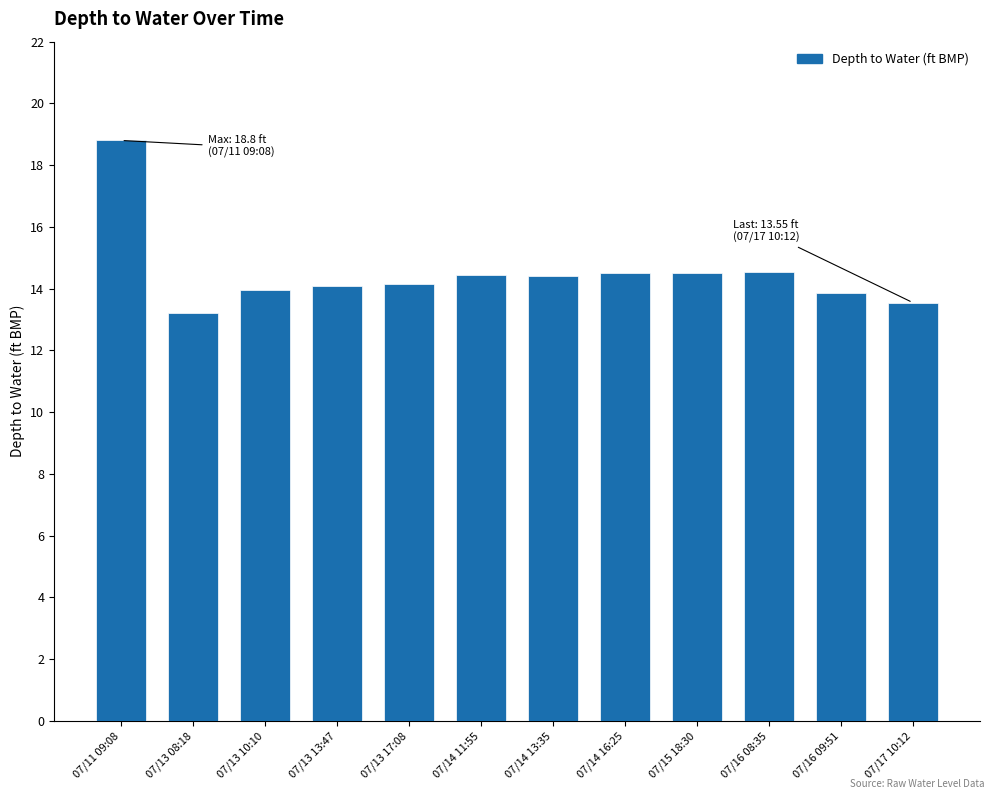

At which category does the chart reach its peak across all series?

07/11 09:08